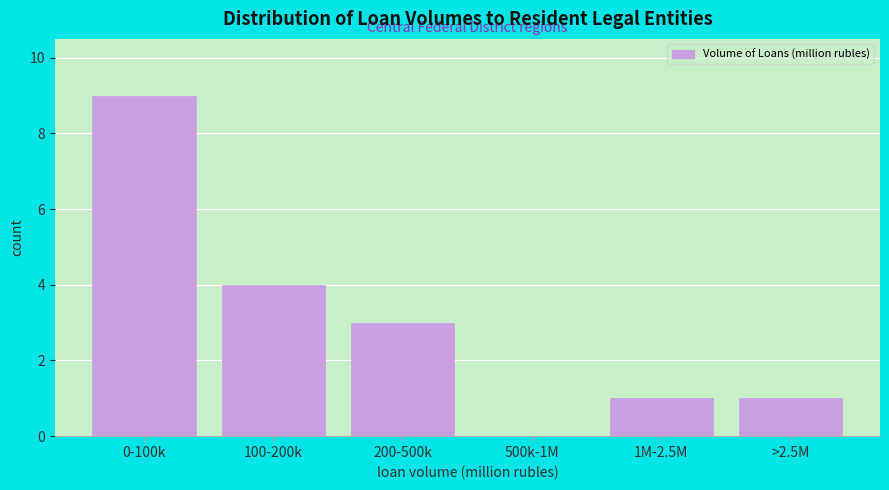

Reading left to right, extract all data points from this chart.

0-100k=9	100-200k=4	200-500k=3	500k-1M=0	1M-2.5M=1	>2.5M=1